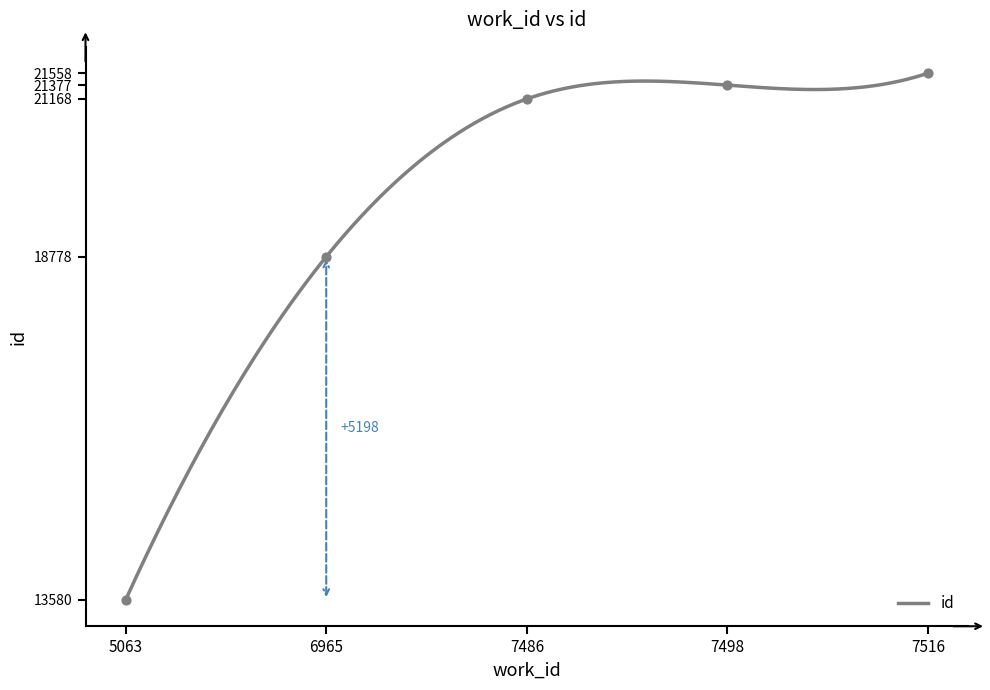

What is the ratio of the value at 7516 to the value at 6965?

1.1